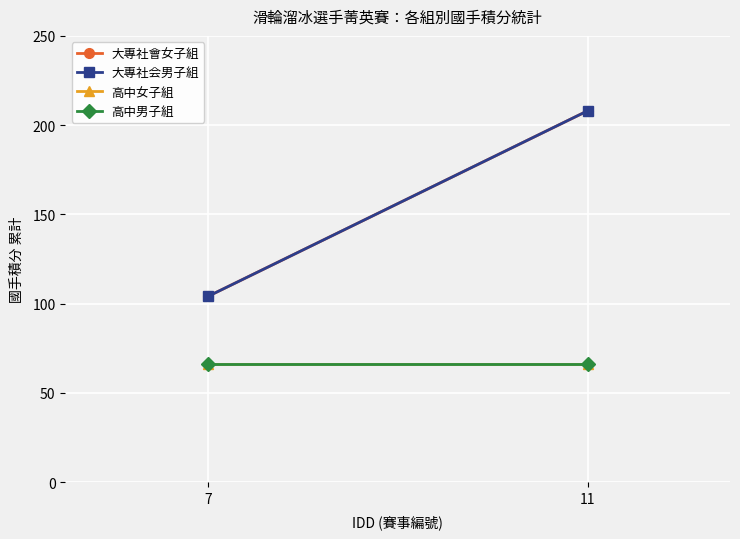

Rank the series at 7 from lowest to highest value.

高中女子組, 高中男子組, 大專社會女子組, 大專社会男子組